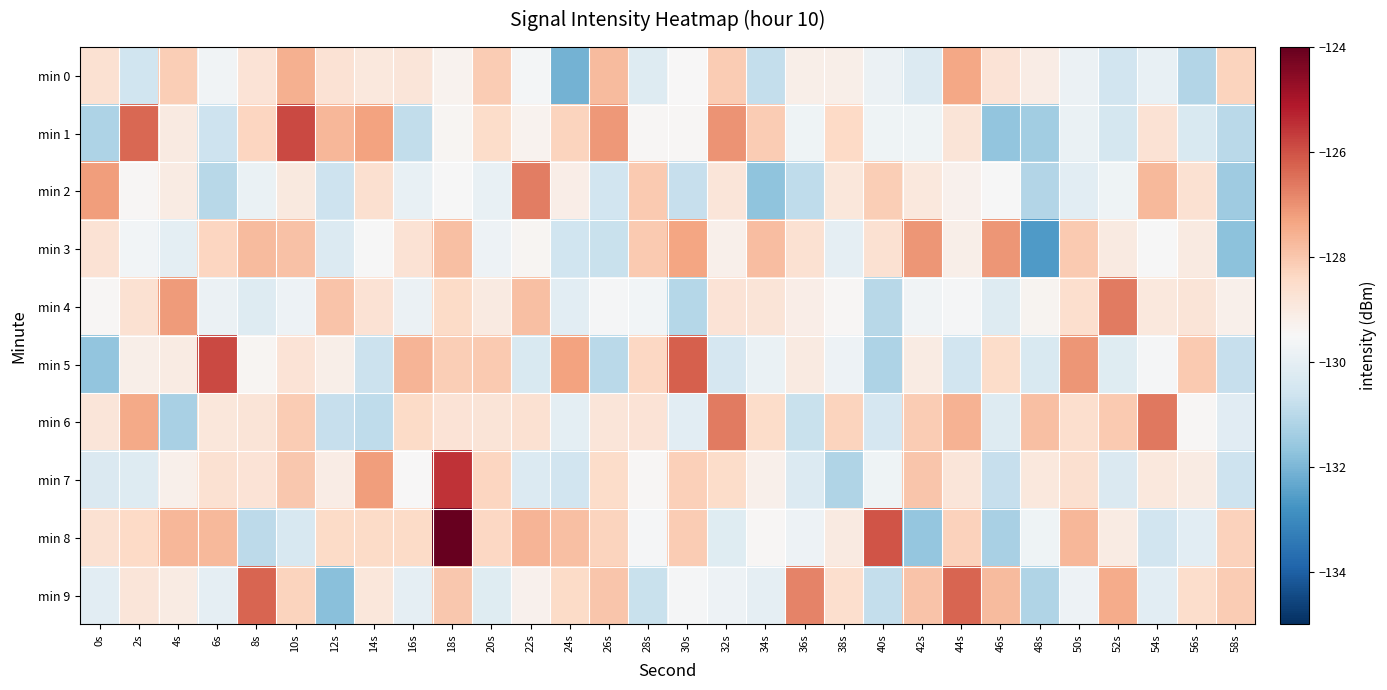

Reading right to left, list all the values displayed in this chart.

min 0: 58s=-128.3	56s=-131.1	54s=-129.9	52s=-130.6	50s=-129.8	48s=-129.1	46s=-128.7	44s=-127.4	42s=-130.2	40s=-129.8	38s=-129.2	36s=-129.2	34s=-130.8	32s=-128.1	30s=-129.5	28s=-130.2	26s=-127.8	24s=-132.1	22s=-129.6	20s=-128.1	18s=-129.3	16s=-128.8	14s=-128.9	12s=-128.7	10s=-127.6	8s=-128.7	6s=-129.7	4s=-128.2	2s=-130.6	0s=-128.6
min 1: 58s=-131.0	56s=-130.3	54s=-128.7	52s=-130.5	50s=-129.9	48s=-131.4	46s=-131.7	44s=-128.8	42s=-129.7	40s=-129.7	38s=-128.4	36s=-129.8	34s=-128.1	32s=-127.0	30s=-129.4	28s=-129.4	26s=-127.1	24s=-128.3	22s=-129.3	20s=-128.5	18s=-129.4	16s=-130.9	14s=-127.3	12s=-127.7	10s=-125.9	8s=-128.3	6s=-130.6	4s=-129.0	2s=-126.3	0s=-131.2
min 2: 58s=-131.5	56s=-128.7	54s=-127.7	52s=-129.7	50s=-130.1	48s=-131.1	46s=-129.5	44s=-129.3	42s=-128.9	40s=-128.2	38s=-128.9	36s=-130.9	34s=-131.7	32s=-128.9	30s=-130.7	28s=-128.0	26s=-130.5	24s=-129.1	22s=-126.7	20s=-129.9	18s=-129.5	16s=-129.9	14s=-128.6	12s=-130.7	10s=-129.0	8s=-129.9	6s=-131.0	4s=-129.0	2s=-129.4	0s=-127.2
min 3: 58s=-131.8	56s=-129.0	54s=-129.5	52s=-129.0	50s=-128.0	48s=-132.6	46s=-127.1	44s=-129.2	42s=-127.1	40s=-128.7	38s=-130.0	36s=-128.7	34s=-127.8	32s=-129.2	30s=-127.3	28s=-128.1	26s=-130.7	24s=-130.6	22s=-129.4	20s=-129.8	18s=-127.8	16s=-128.7	14s=-129.5	12s=-130.2	10s=-127.9	8s=-127.8	6s=-128.3	4s=-130.0	2s=-129.6	0s=-128.7
min 4: 58s=-129.2	56s=-128.8	54s=-128.9	52s=-126.6	50s=-128.6	48s=-129.3	46s=-130.2	44s=-129.6	42s=-129.7	40s=-131.0	38s=-129.4	36s=-129.1	34s=-128.8	32s=-128.7	30s=-131.1	28s=-129.7	26s=-129.6	24s=-130.1	22s=-127.8	20s=-129.0	18s=-128.4	16s=-129.8	14s=-128.7	12s=-127.9	10s=-129.8	8s=-130.2	6s=-129.8	4s=-127.2	2s=-128.7	0s=-129.4
min 5: 58s=-130.8	56s=-128.1	54s=-129.6	52s=-130.2	50s=-127.1	48s=-130.3	46s=-128.5	44s=-130.5	42s=-129.0	40s=-131.2	38s=-129.8	36s=-129.0	34s=-129.9	32s=-130.4	30s=-126.2	28s=-128.4	26s=-131.0	24s=-127.3	22s=-130.3	20s=-128.1	18s=-128.1	16s=-127.6	14s=-130.7	12s=-129.2	10s=-128.7	8s=-129.4	6s=-125.9	4s=-129.1	2s=-129.2	0s=-131.7
min 6: 58s=-130.1	56s=-129.5	54s=-126.6	52s=-128.0	50s=-128.6	48s=-127.9	46s=-130.2	44s=-127.6	42s=-128.1	40s=-130.4	38s=-128.3	36s=-130.7	34s=-128.5	32s=-126.7	30s=-130.1	28s=-128.7	26s=-128.8	24s=-130.0	22s=-128.7	20s=-128.8	18s=-128.7	16s=-128.4	14s=-130.9	12s=-130.8	10s=-128.1	8s=-128.8	6s=-128.9	4s=-131.3	2s=-127.4	0s=-128.8
min 7: 58s=-130.6	56s=-129.1	54s=-128.9	52s=-130.3	50s=-128.6	48s=-128.9	46s=-130.8	44s=-128.8	42s=-128.0	40s=-129.7	38s=-131.1	36s=-130.3	34s=-129.2	32s=-128.5	30s=-128.2	28s=-129.4	26s=-128.5	24s=-130.6	22s=-130.3	20s=-128.3	18s=-125.5	16s=-129.5	14s=-127.2	12s=-129.1	10s=-128.0	8s=-128.8	6s=-128.7	4s=-129.2	2s=-130.2	0s=-130.3
min 8: 58s=-128.2	56s=-130.1	54s=-130.6	52s=-129.0	50s=-127.7	48s=-129.8	46s=-131.3	44s=-128.2	42s=-131.6	40s=-126.1	38s=-129.0	36s=-129.8	34s=-129.4	32s=-130.2	30s=-128.1	28s=-129.5	26s=-128.3	24s=-127.9	22s=-127.6	20s=-128.4	18s=-124.0	16s=-128.4	14s=-128.4	12s=-128.4	10s=-130.4	8s=-131.0	6s=-127.7	4s=-127.7	2s=-128.4	0s=-128.7
min 9: 58s=-128.1	56s=-128.5	54s=-130.1	52s=-127.4	50s=-129.8	48s=-131.1	46s=-127.8	44s=-126.3	42s=-127.9	40s=-130.8	38s=-128.6	36s=-126.8	34s=-130.0	32s=-129.8	30s=-129.6	28s=-130.7	26s=-128.0	24s=-128.5	22s=-129.3	20s=-130.2	18s=-128.0	16s=-130.0	14s=-128.9	12s=-131.8	10s=-128.3	8s=-126.3	6s=-130.0	4s=-129.1	2s=-128.8	0s=-130.1